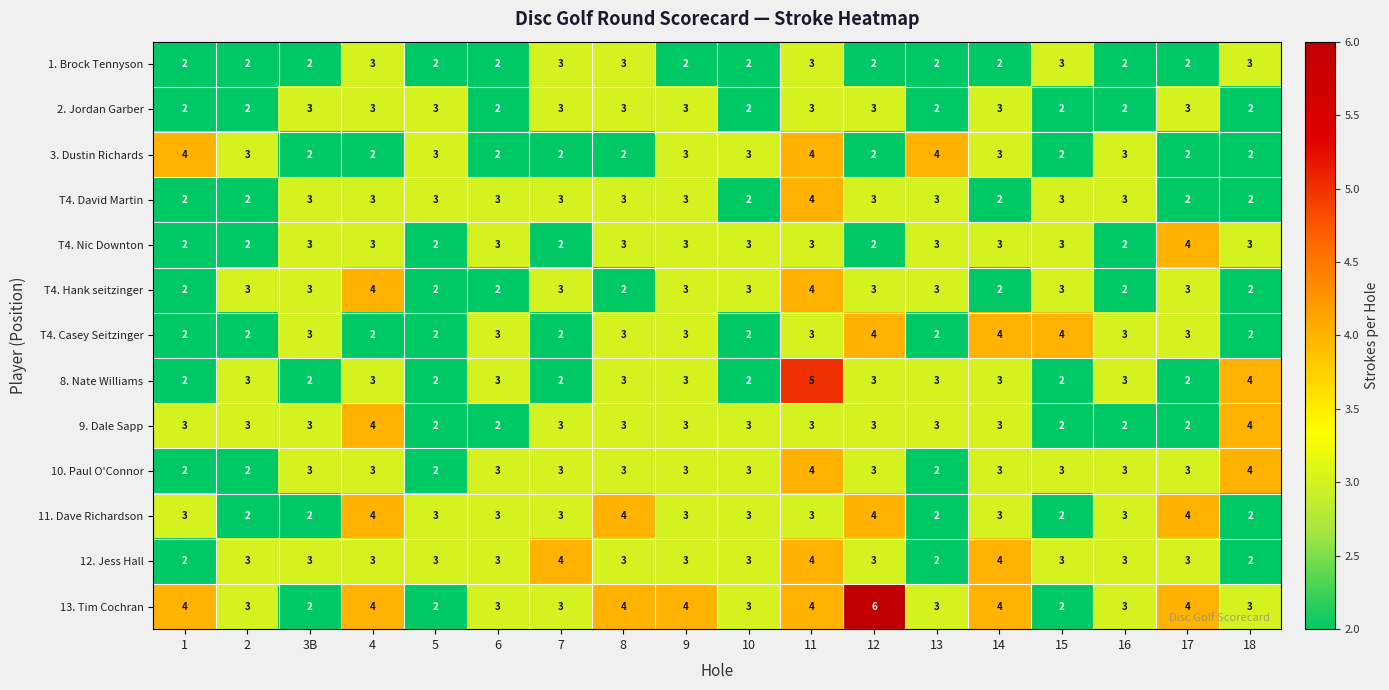

What is the average value of the 3. Dustin Richards series?

3